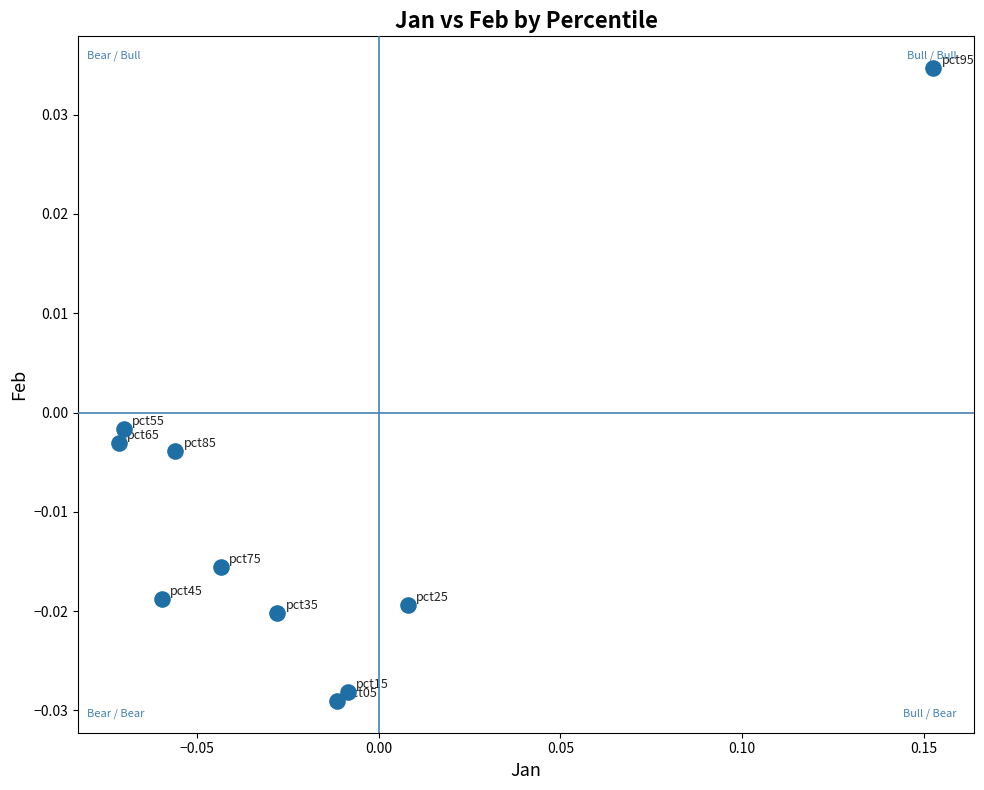

How many data points are displayed?

10